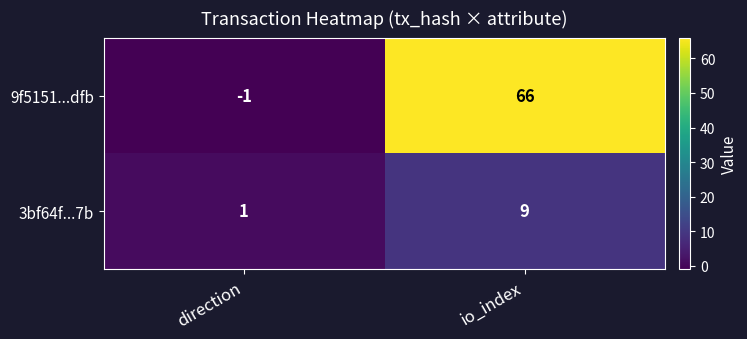

At how many categories does at least one series exceed 7?

1